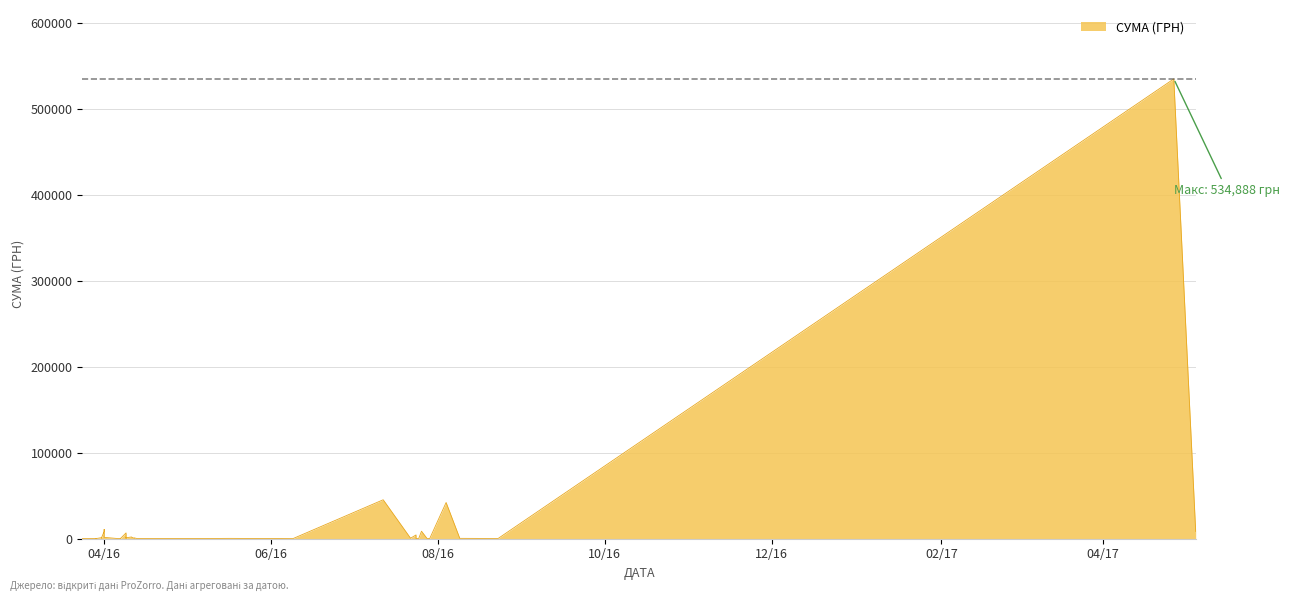

What is the greatest value displayed?

534888.2